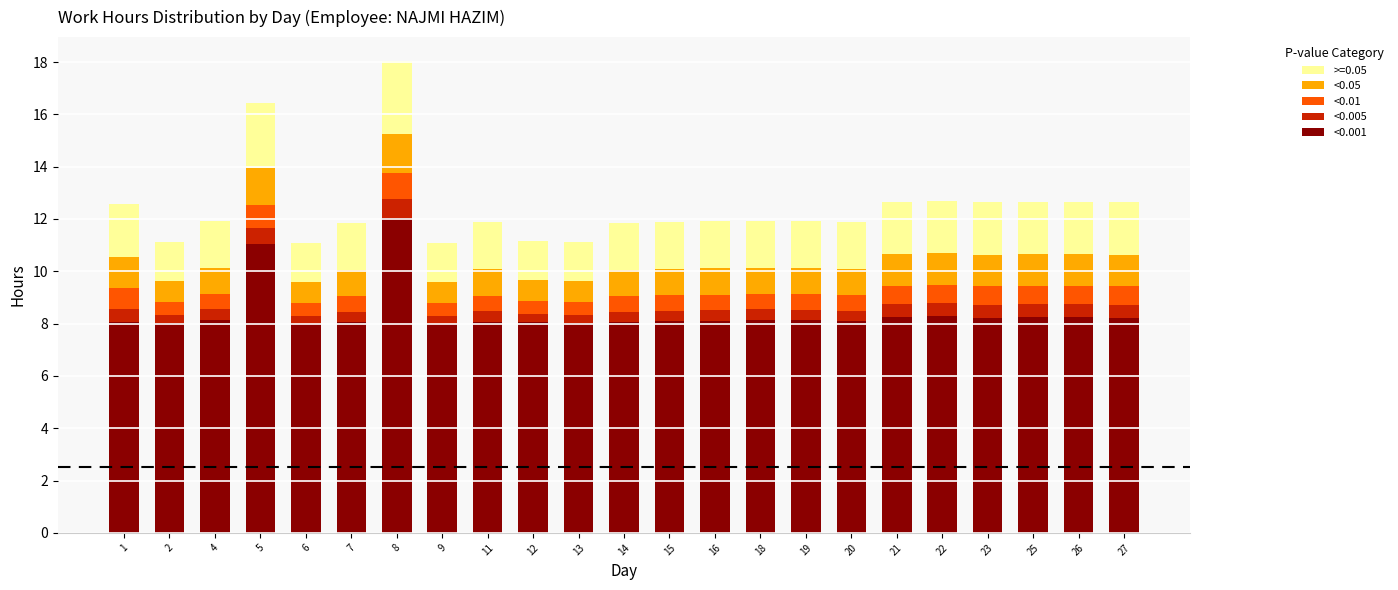

What is the lowest value of the <0.001 series?

8.0